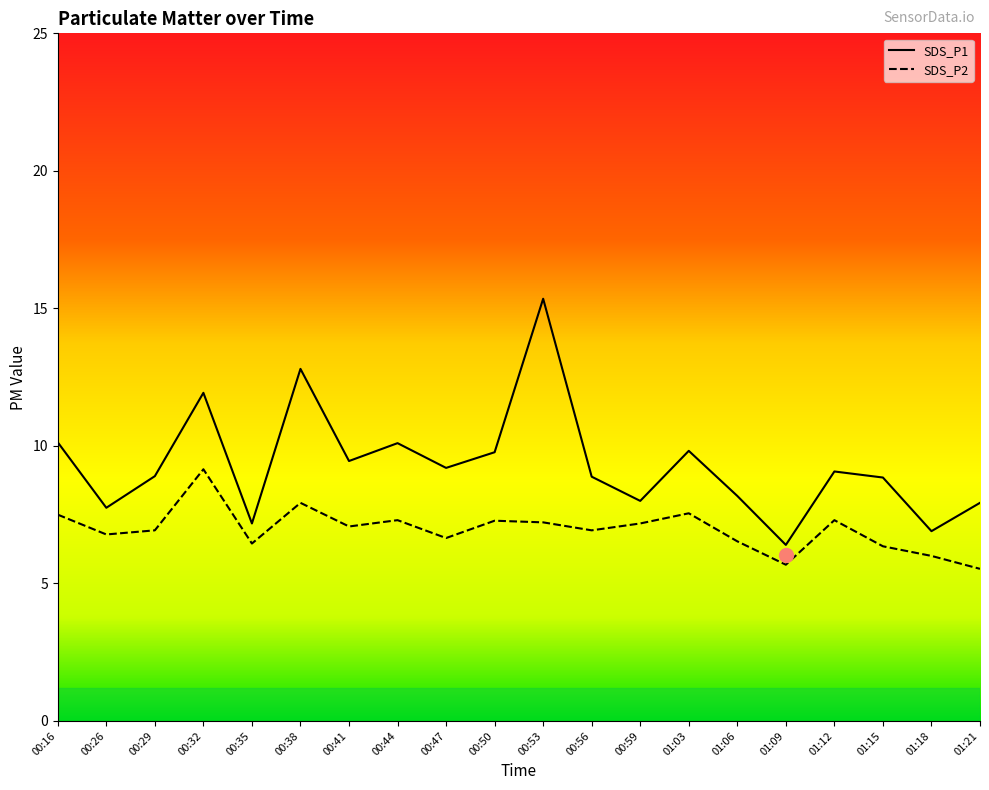

What is the difference between the maximum and minimum values in the SDS_P1 series?

8.9